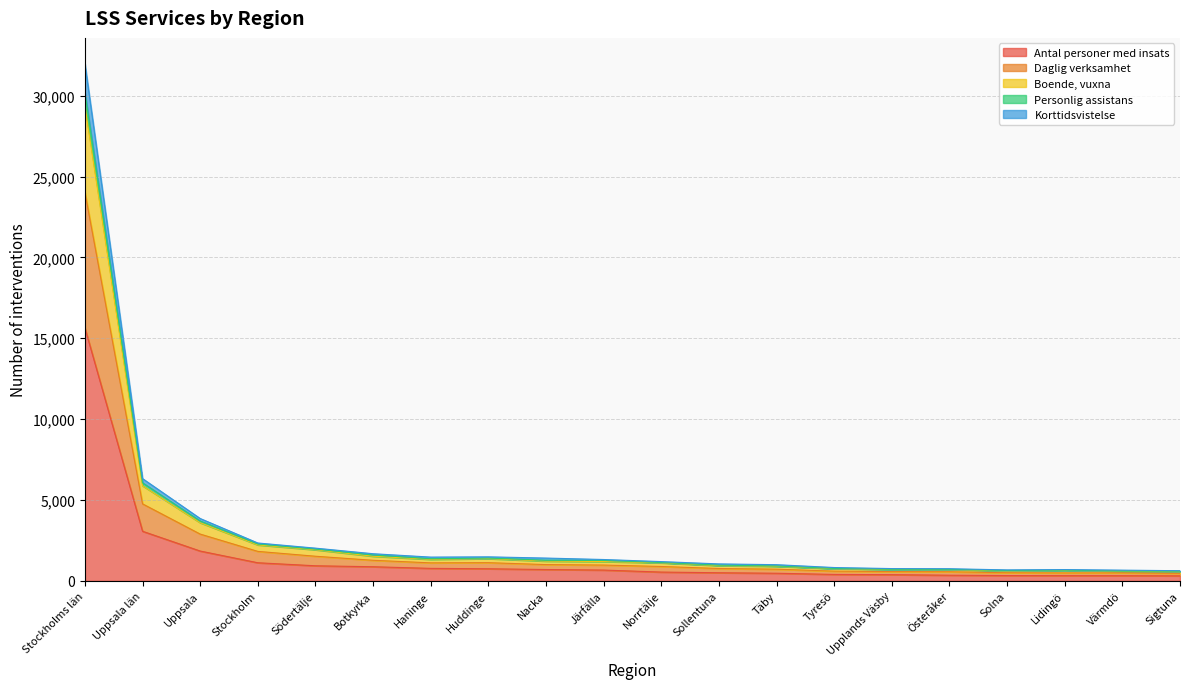

At which label does Antal personer med insats reach its peak?

Stockholms län